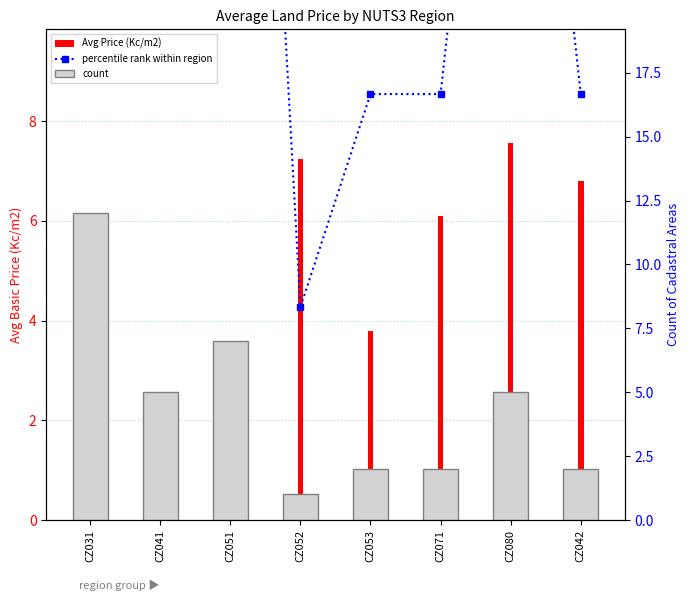

What is the maximum value shown in the chart?

100.0